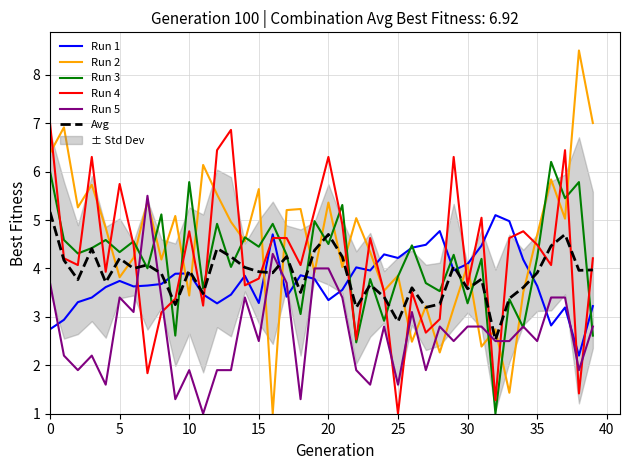

How many lines are shown in the chart?

6